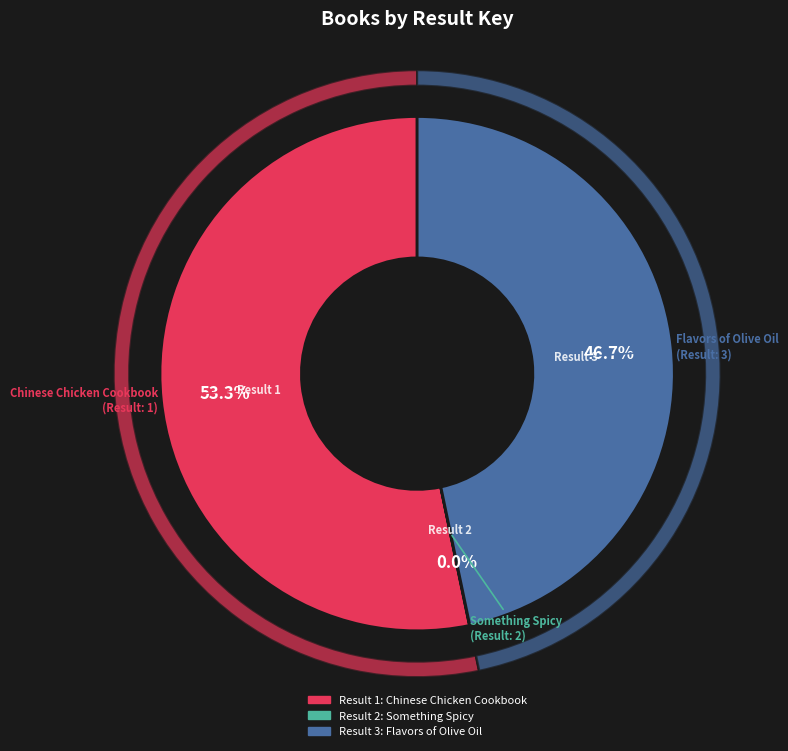

Count the number of slices in the pie.

3